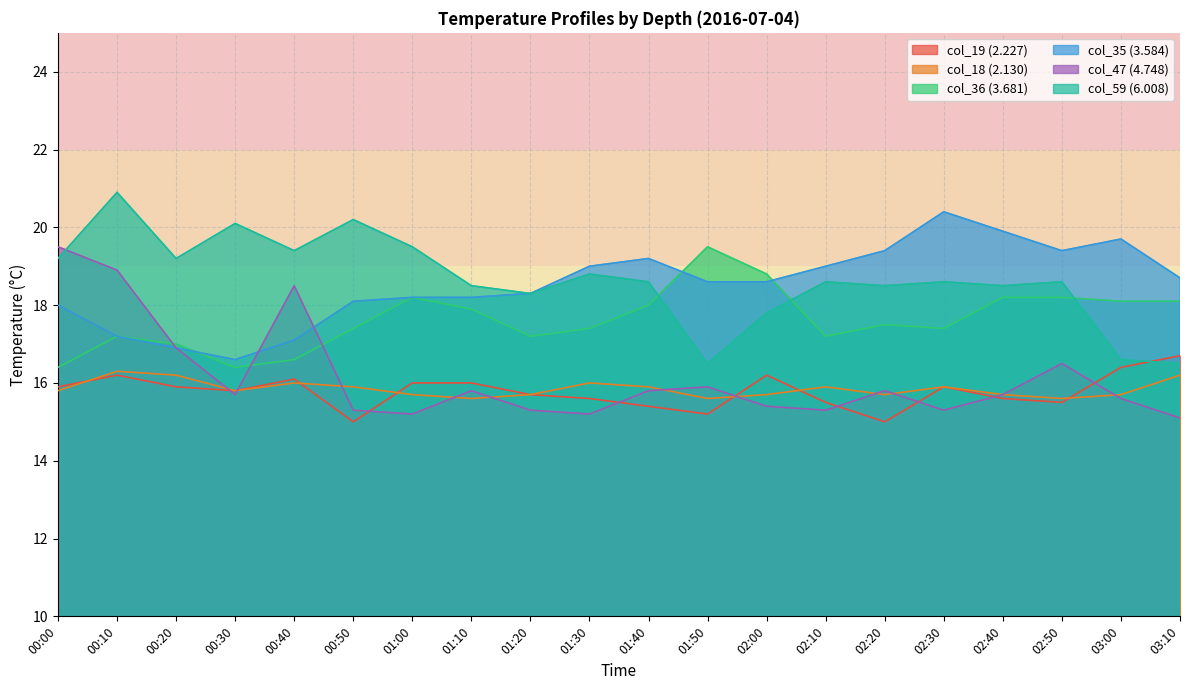

True or false: col_19 (2.227) has more than 0 interior local peaks.

True